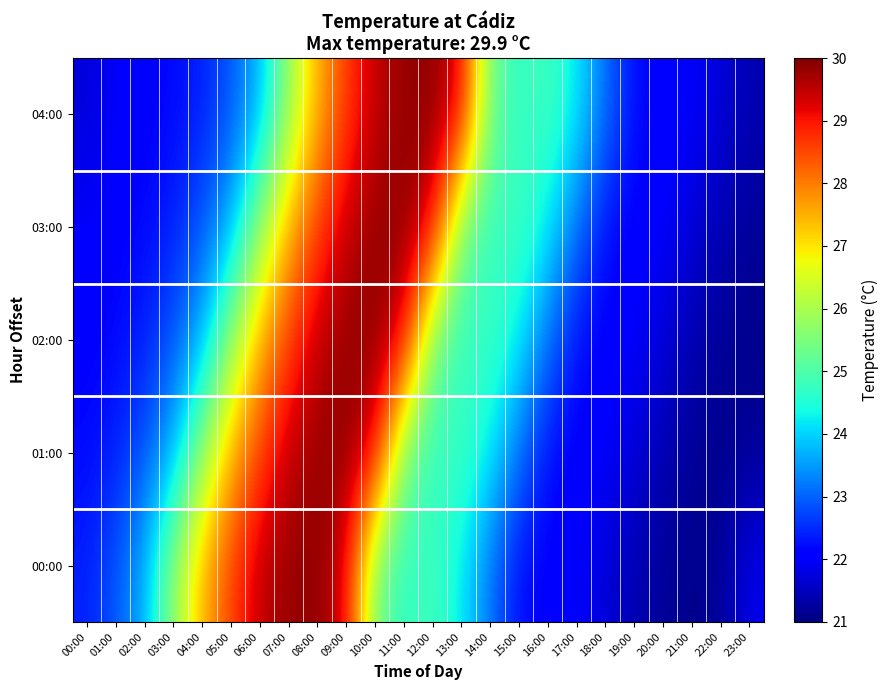

At how many categories does at least one series exceed 22?

21